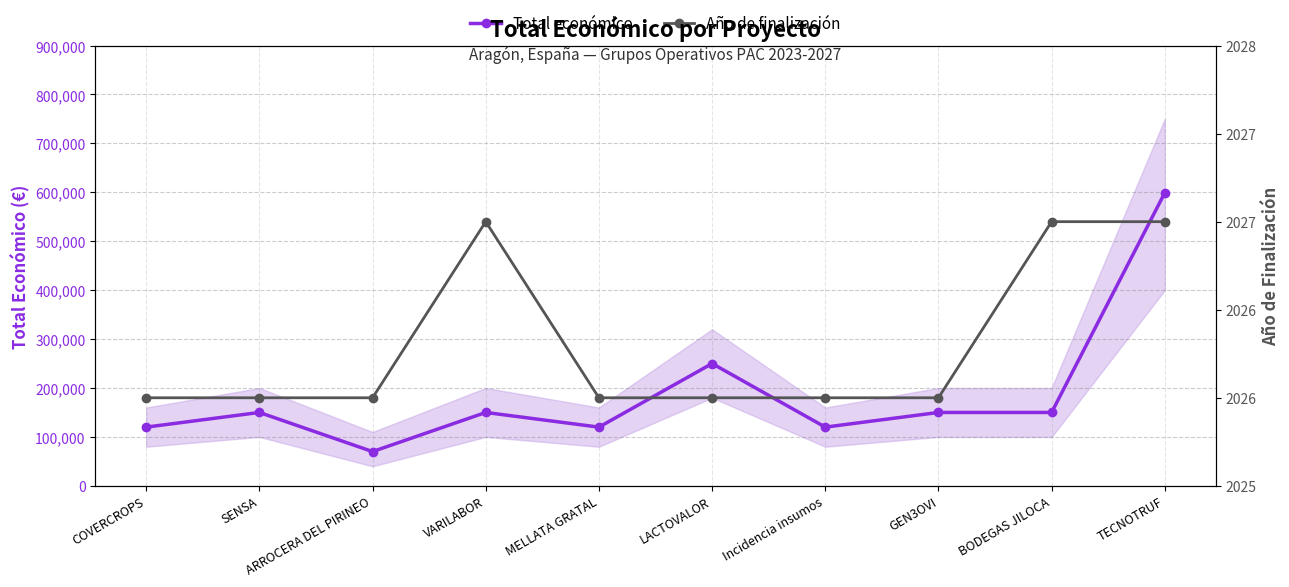

Is it true that Total económico equals 150000 at SENSA?

True